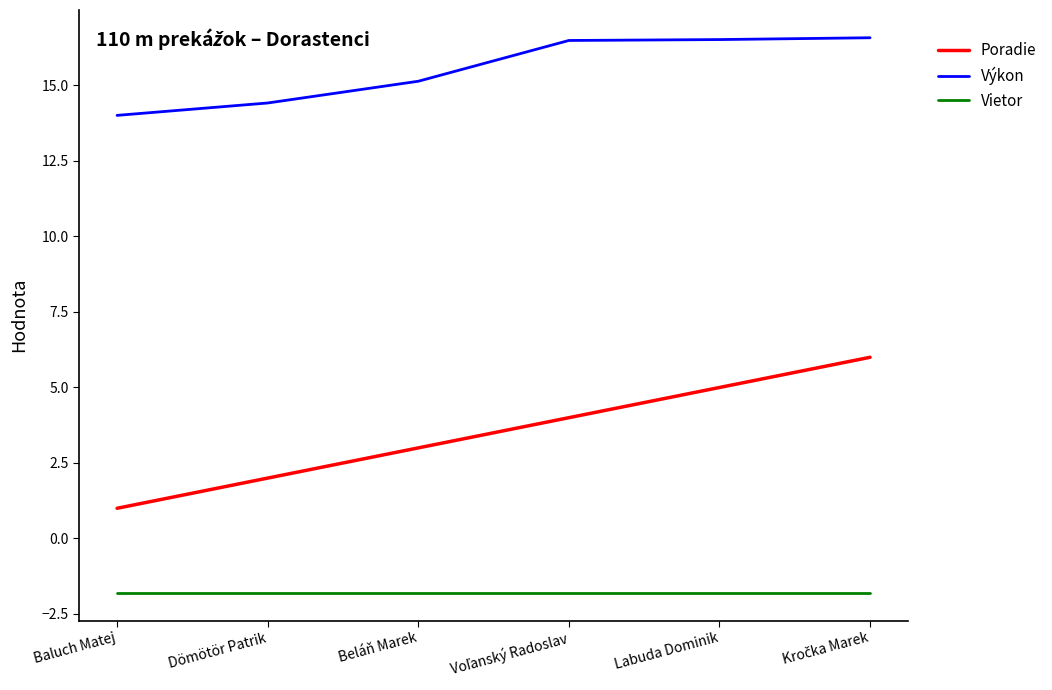

What is the total value across all series at Labuda Dominik?

19.7